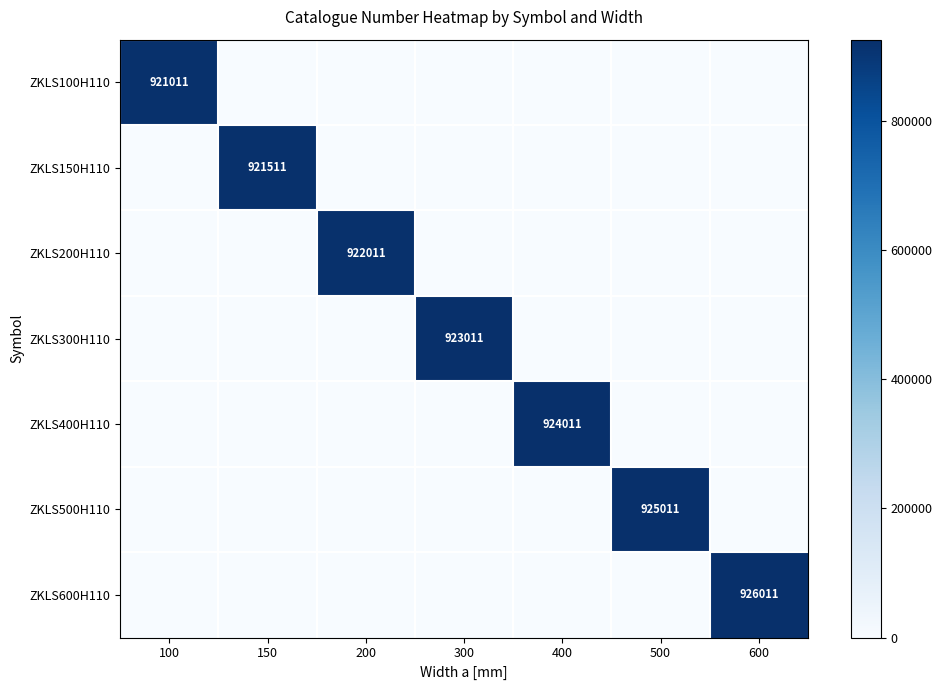

How many data points does each series have?

7